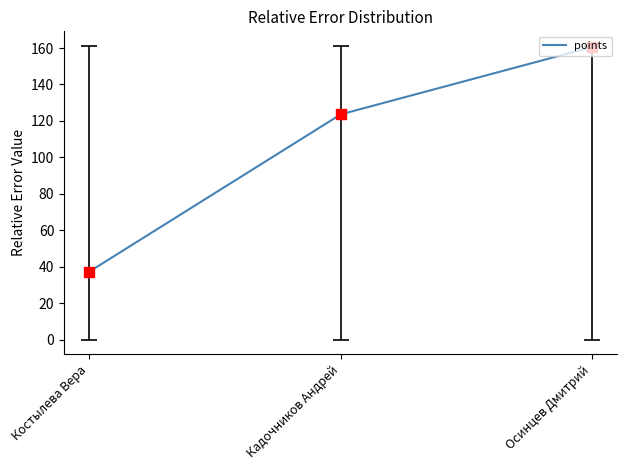

What is the change in value from Кадочников Андрей to Осинцев Дмитрий?

+37.0